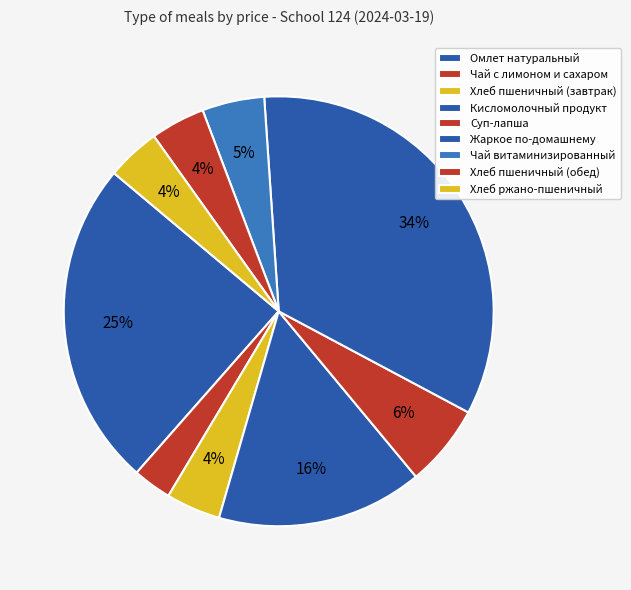

Count the number of slices in the pie.

9